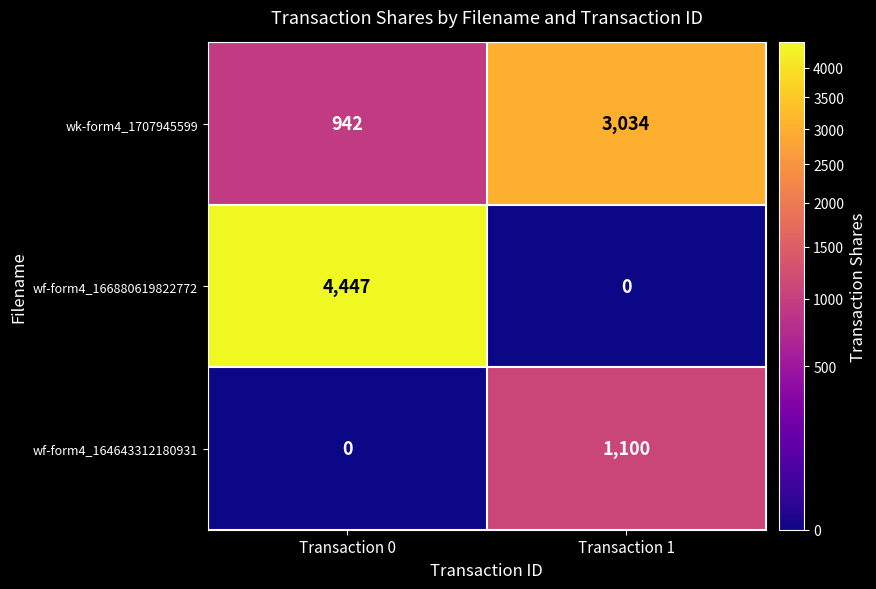

What is the total value across all series at Transaction 1?

4134